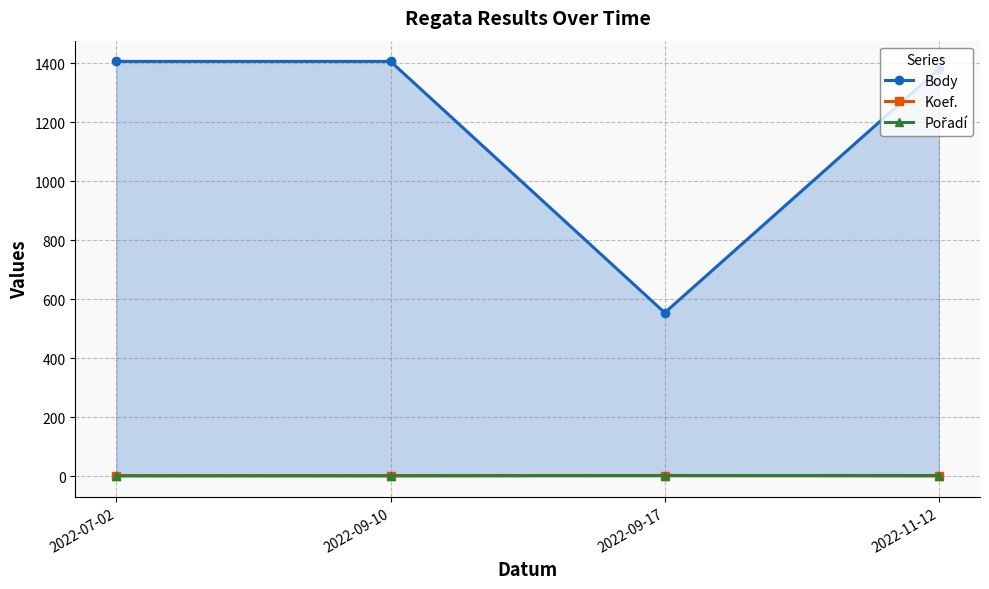

What is the label of the 2nd point from the left?

2022-09-10